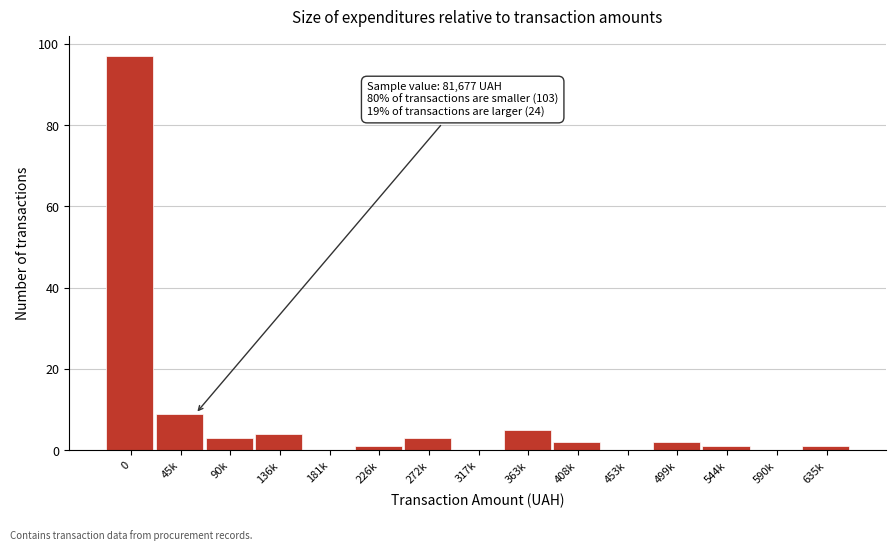

Reading left to right, list all the values displayed in this chart.

0=97	45k=9	90k=3	136k=4	181k=0	226k=1	272k=3	317k=0	363k=5	408k=2	453k=0	499k=2	544k=1	590k=0	635k=1